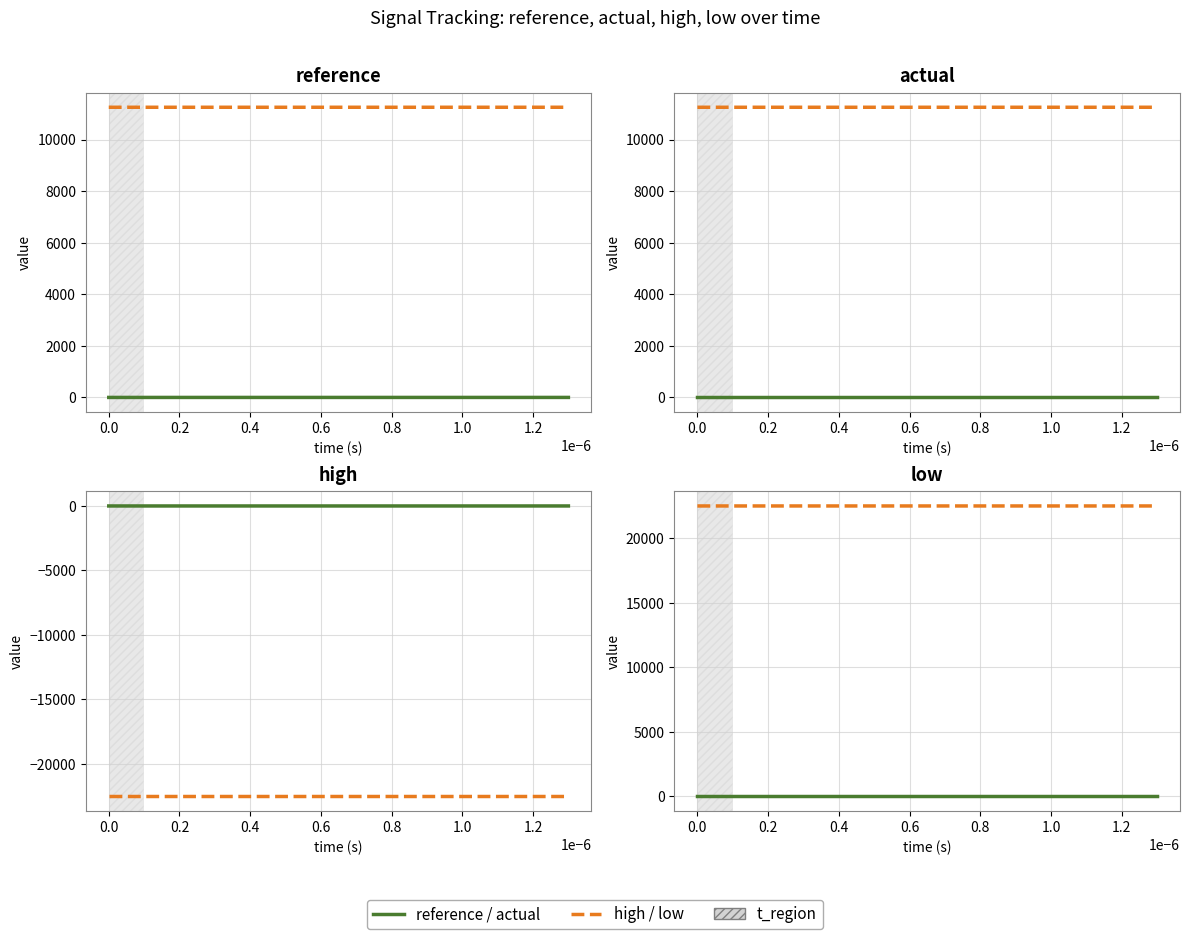

True or false: reference and actual cross at least once.

False